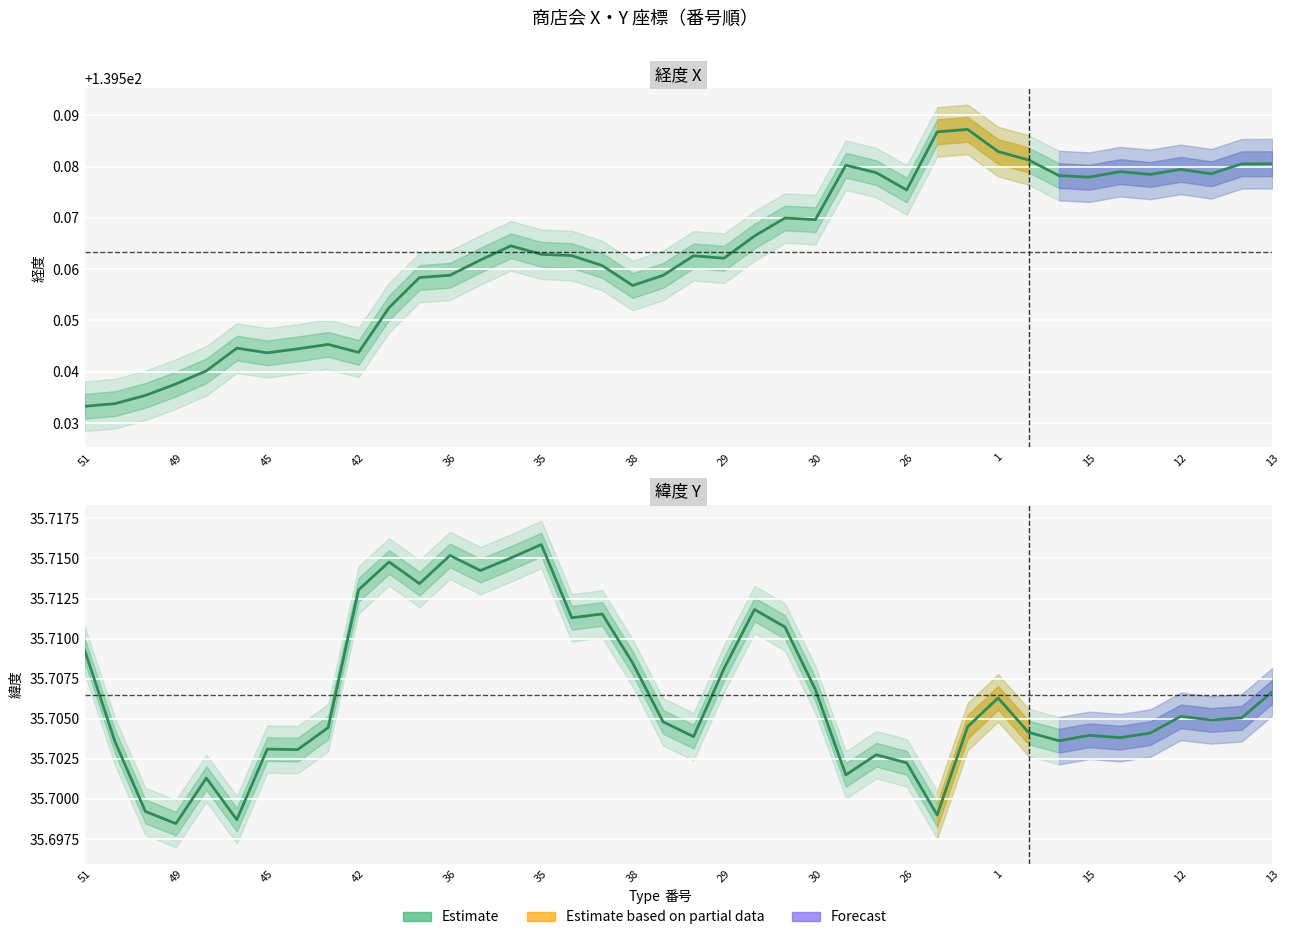

What is the total value across all series at 38?

175.3